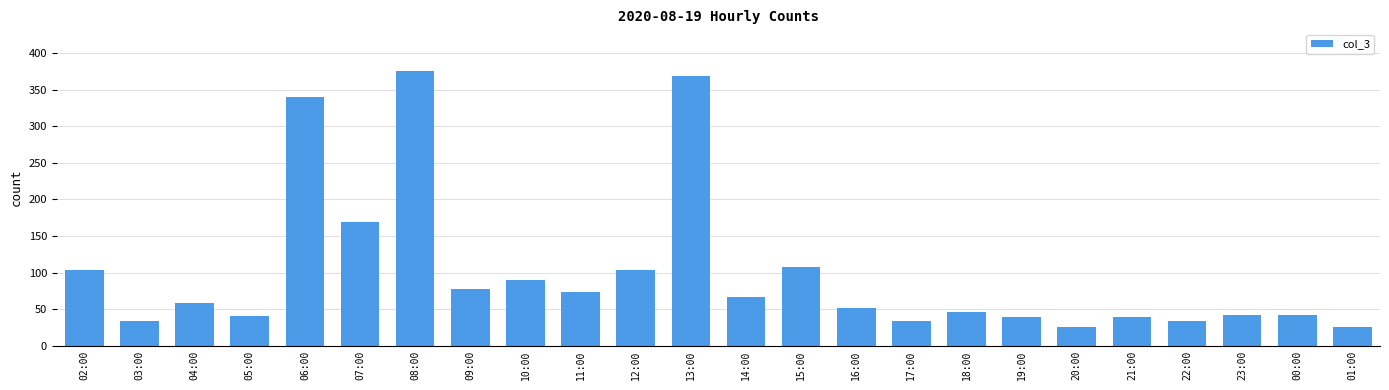

What is the label of the 16th bar from the left?

17:00